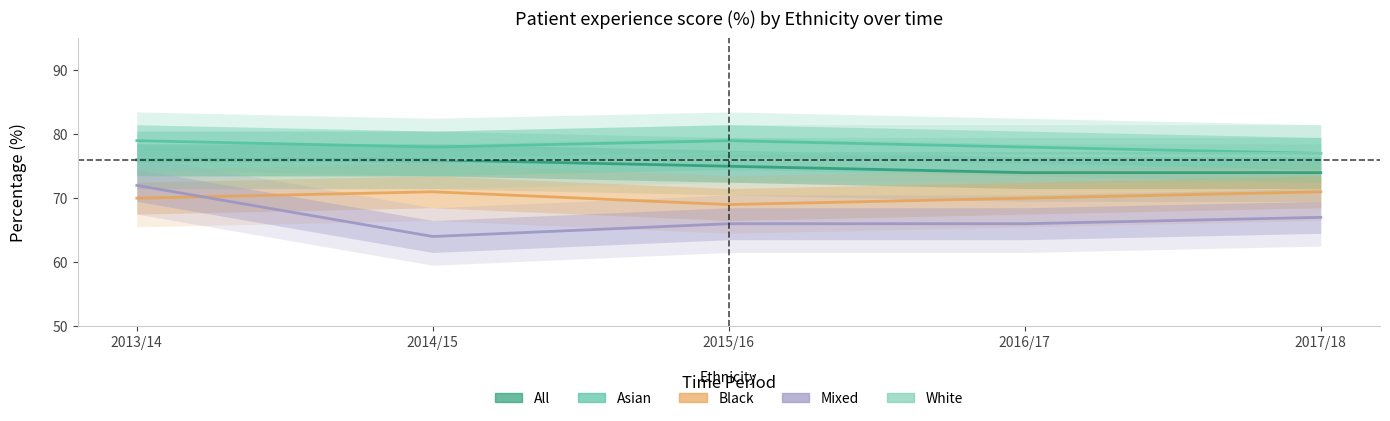

Reading left to right, extract all data points from this chart.

All: 2013/14=76	2014/15=76	2015/16=75	2016/17=74	2017/18=74
Asian: 2013/14=79	2014/15=78	2015/16=79	2016/17=78	2017/18=77
Black: 2013/14=70	2014/15=71	2015/16=69	2016/17=70	2017/18=71
Mixed: 2013/14=72	2014/15=64	2015/16=66	2016/17=66	2017/18=67
White: 2013/14=76	2014/15=76	2015/16=77	2016/17=77	2017/18=77